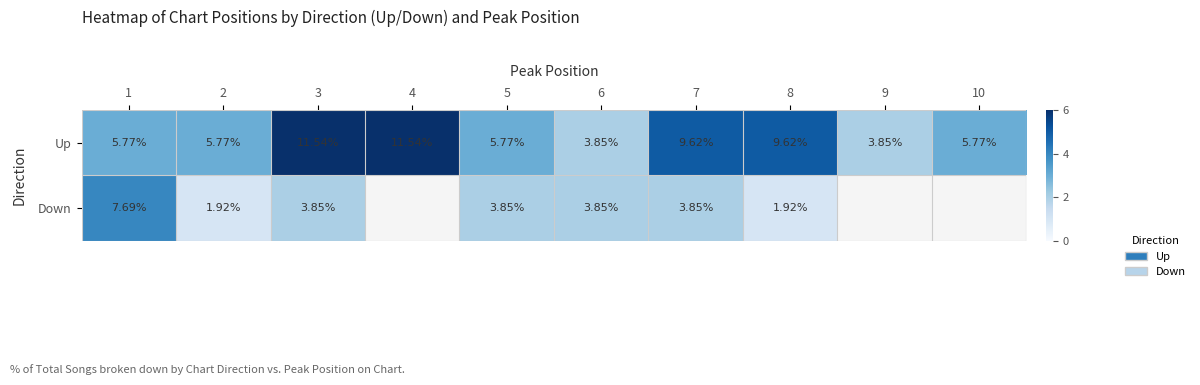

Which has a higher value, 4 or 6?

4